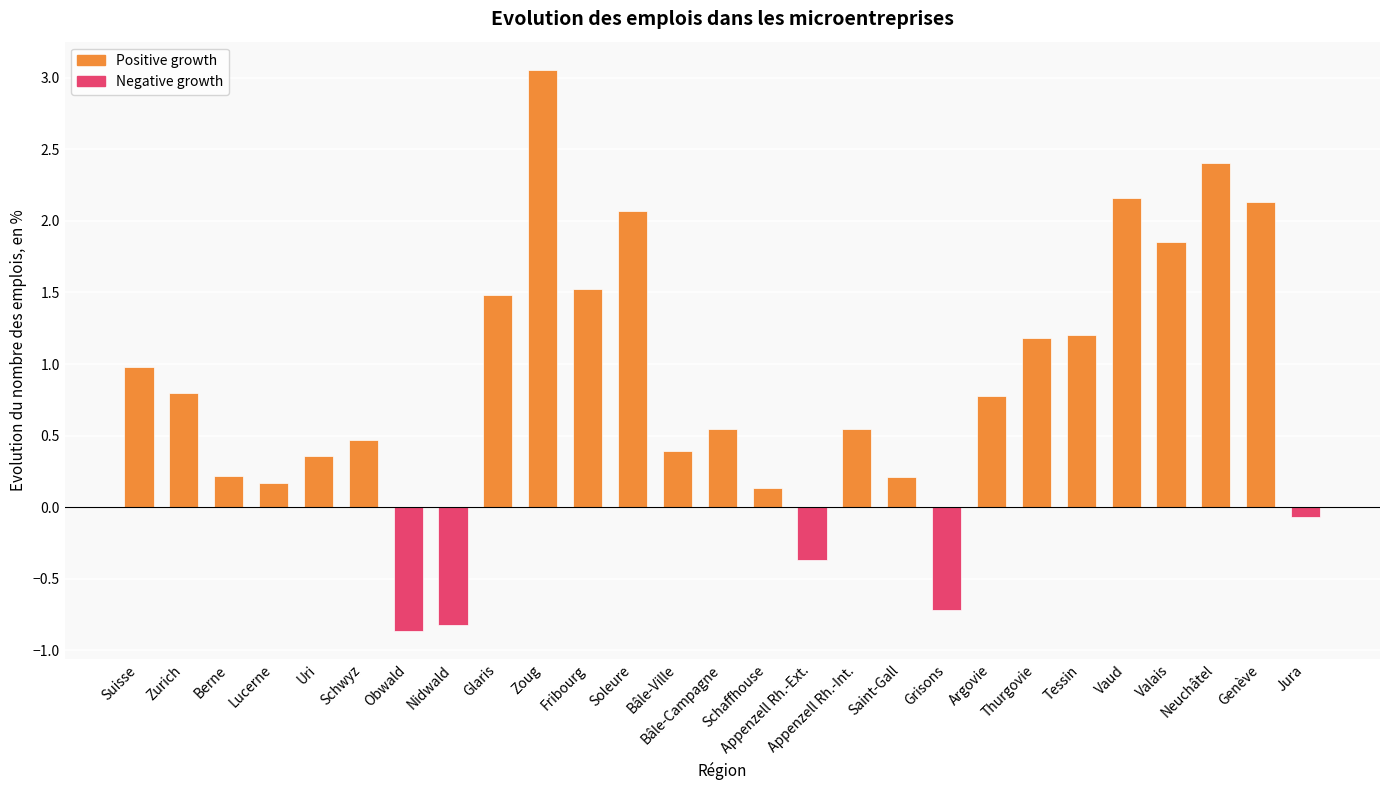

Is it true that the value at Vaud is 2.2?

True